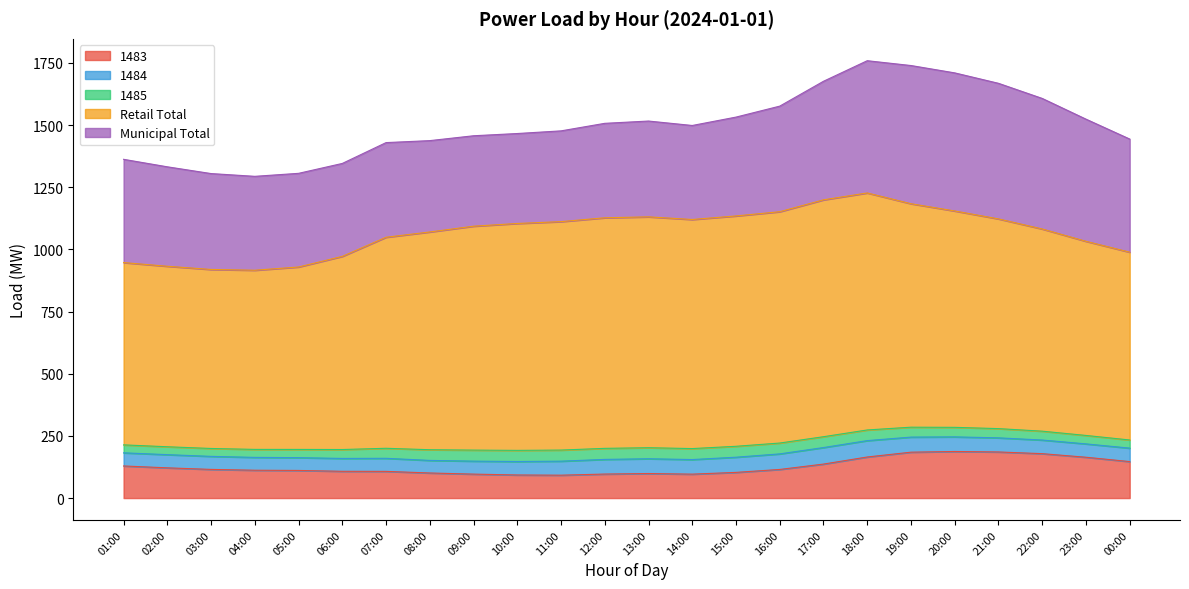

Rank the series by their maximum value, from highest to lowest.

Retail Total, Municipal Total, 1483, 1484, 1485